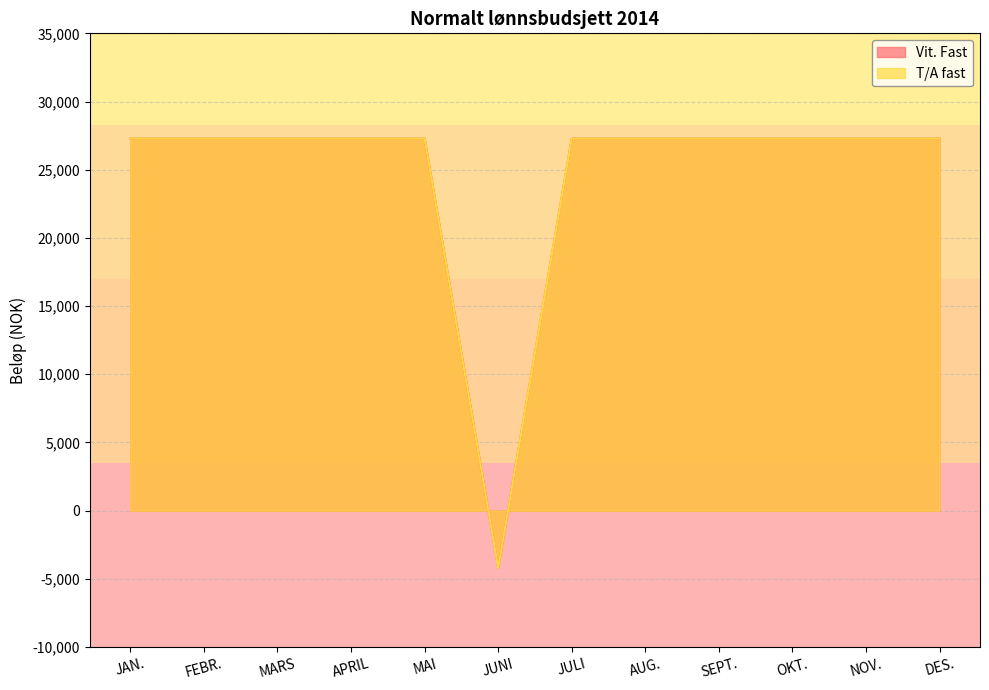

True or false: T/A fast has a value of 27283.4 at FEBR..

True